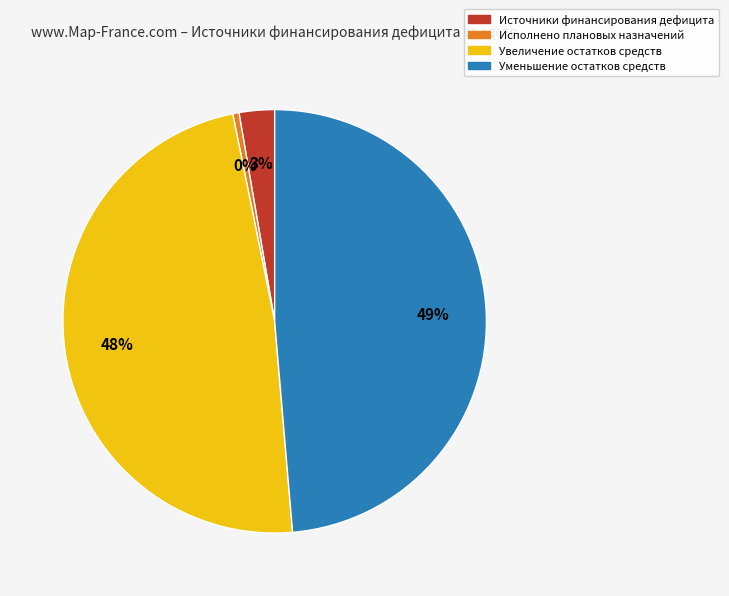

What percentage is the Источники финансирования дефицита slice, to the nearest percent?

3%